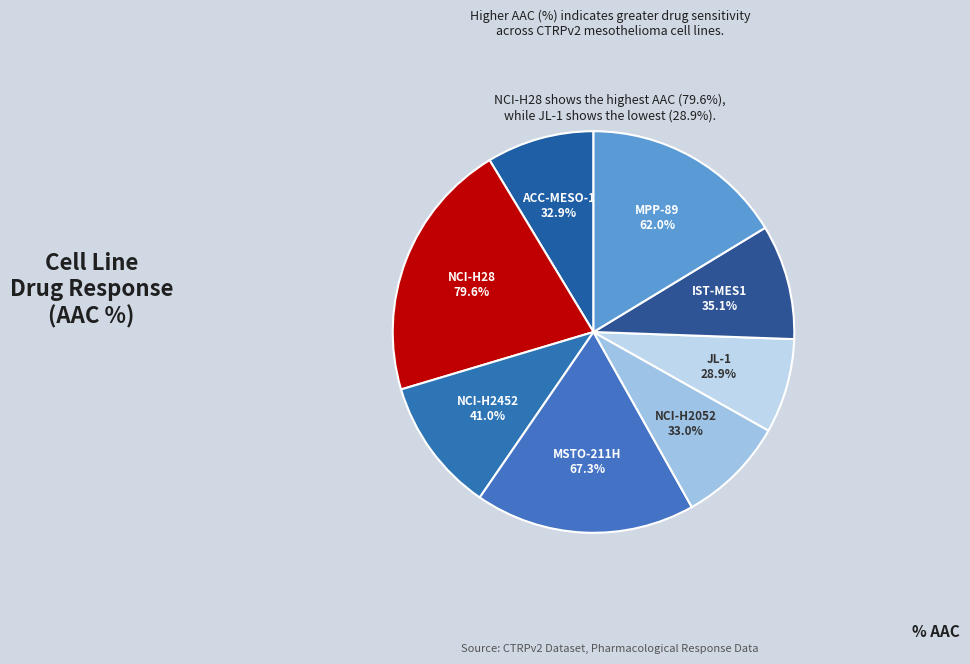

What is the ratio of the value at NCI-H2052 to the value at ACC-MESO-1?

1.0